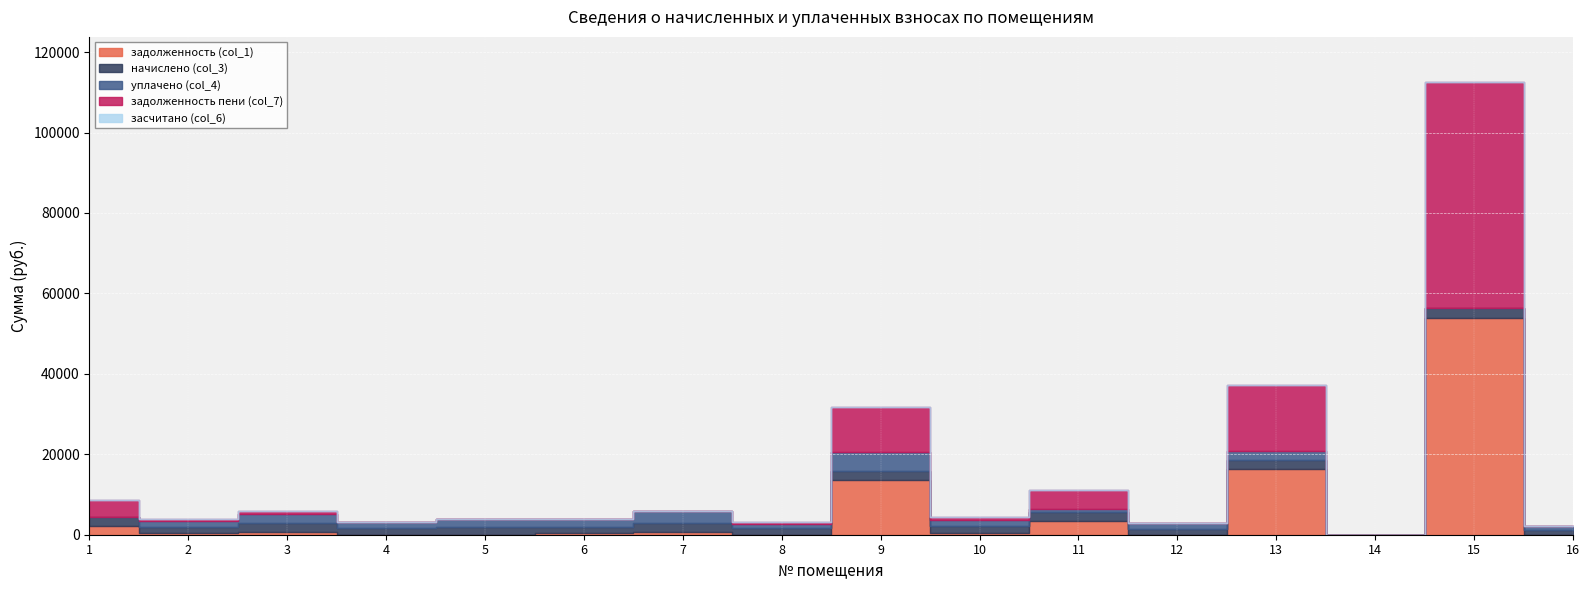

Count the number of data series in this chart.

5